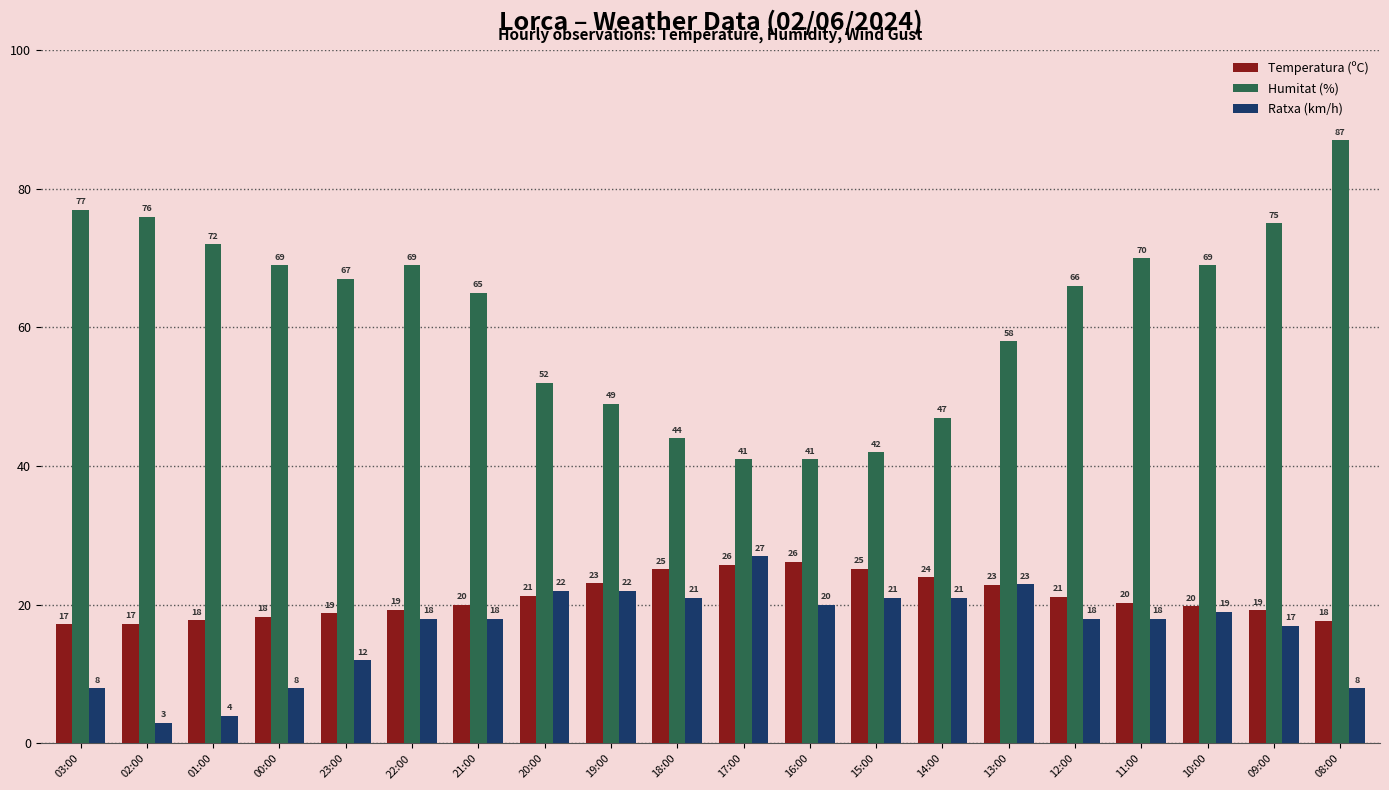

What is the greatest value displayed?

87.0